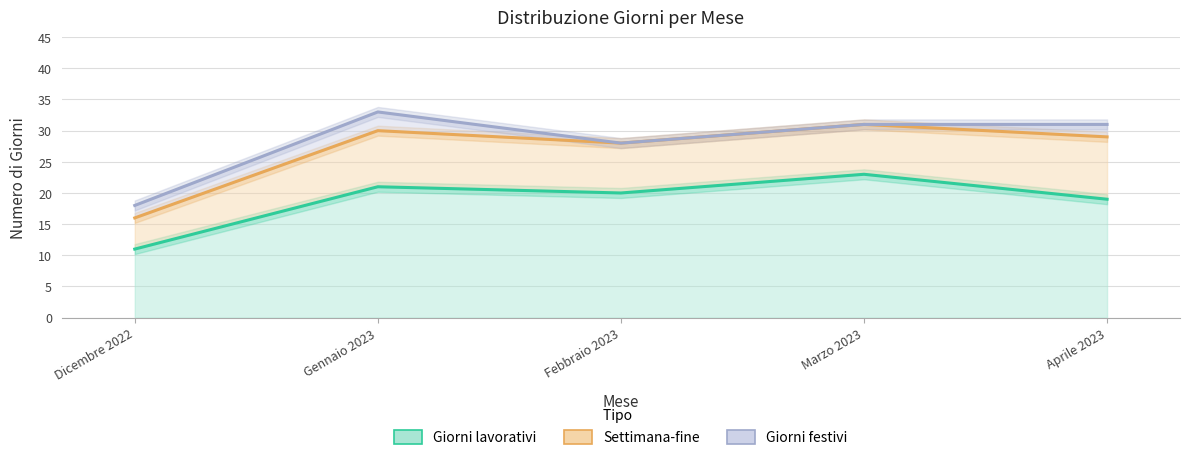

True or false: Giorni festivi has a value of 16 at Aprile 2023.

False